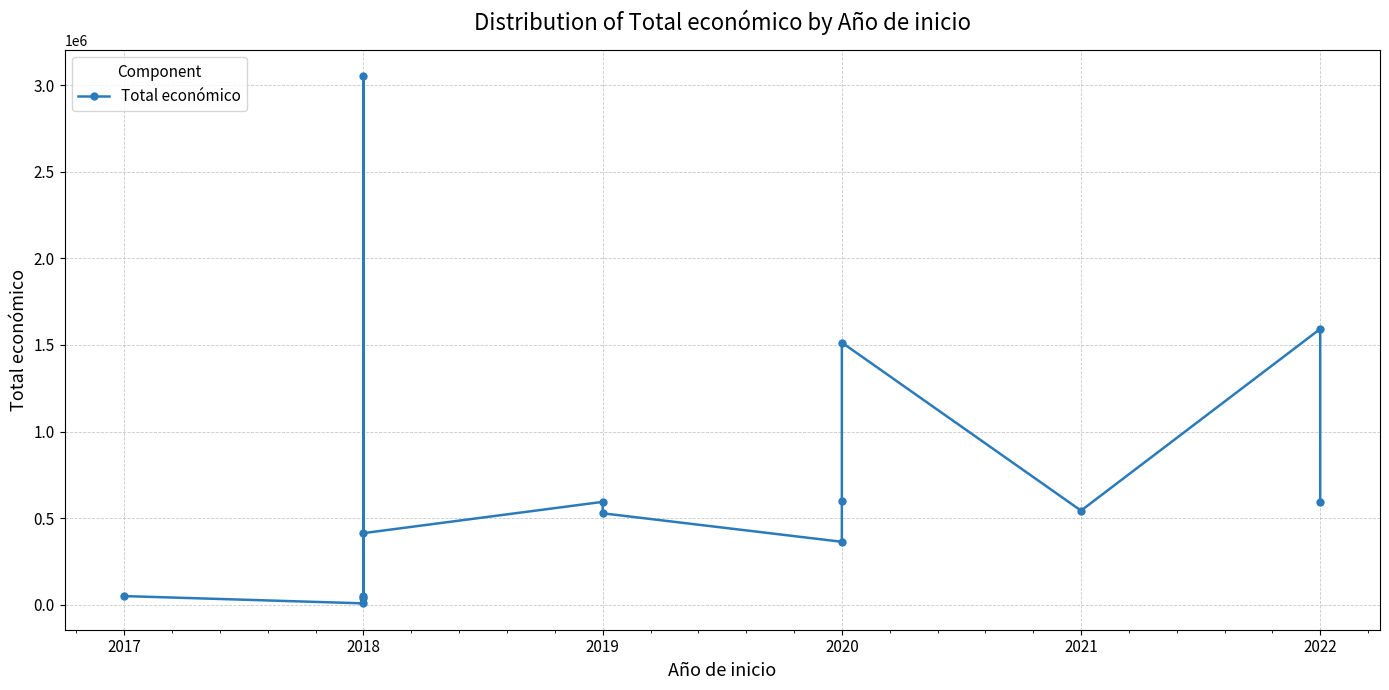

What is the minimum value shown in the chart?

7960